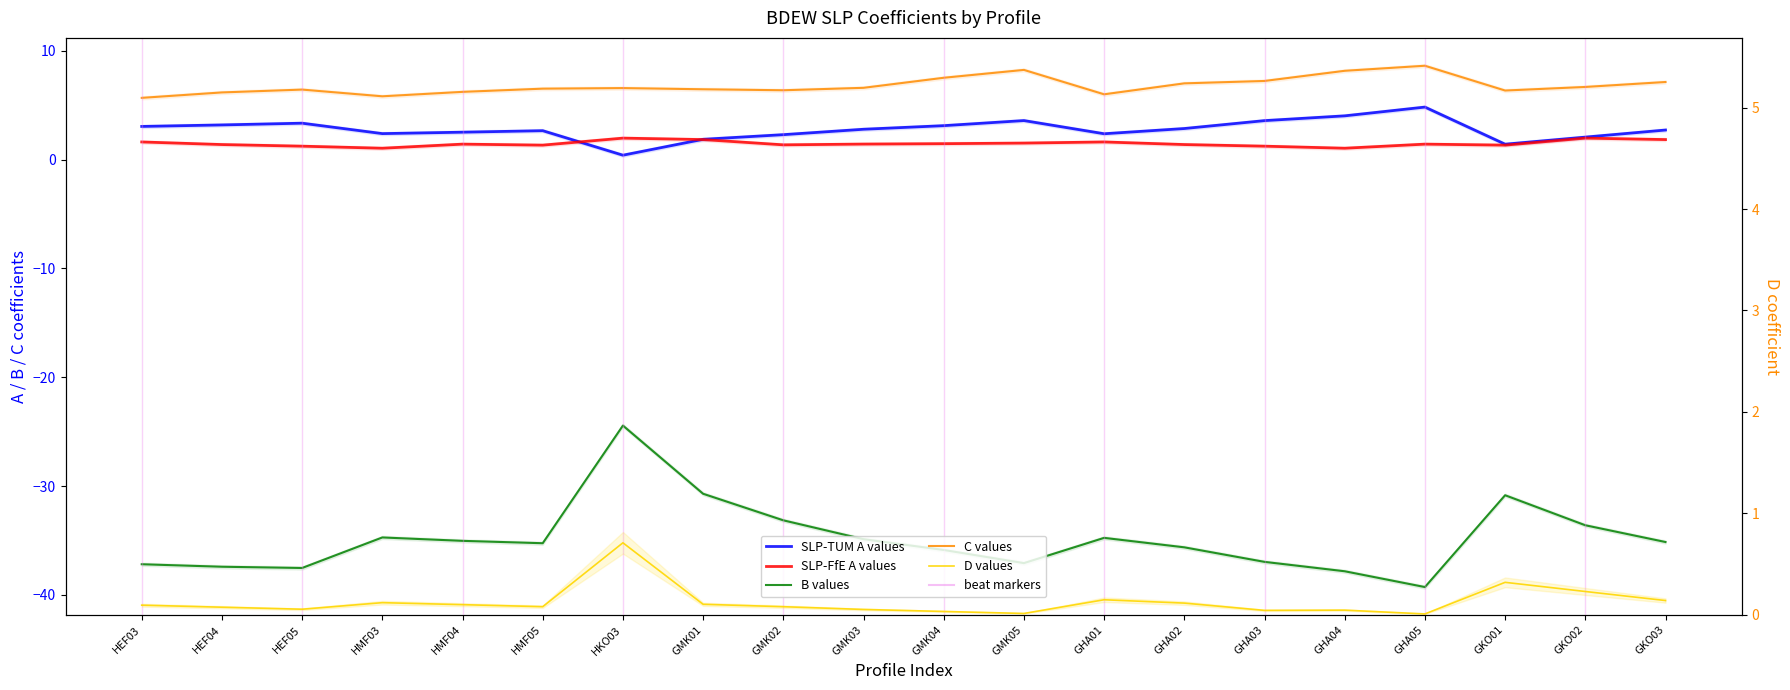

What position from the left is HMF05?

6